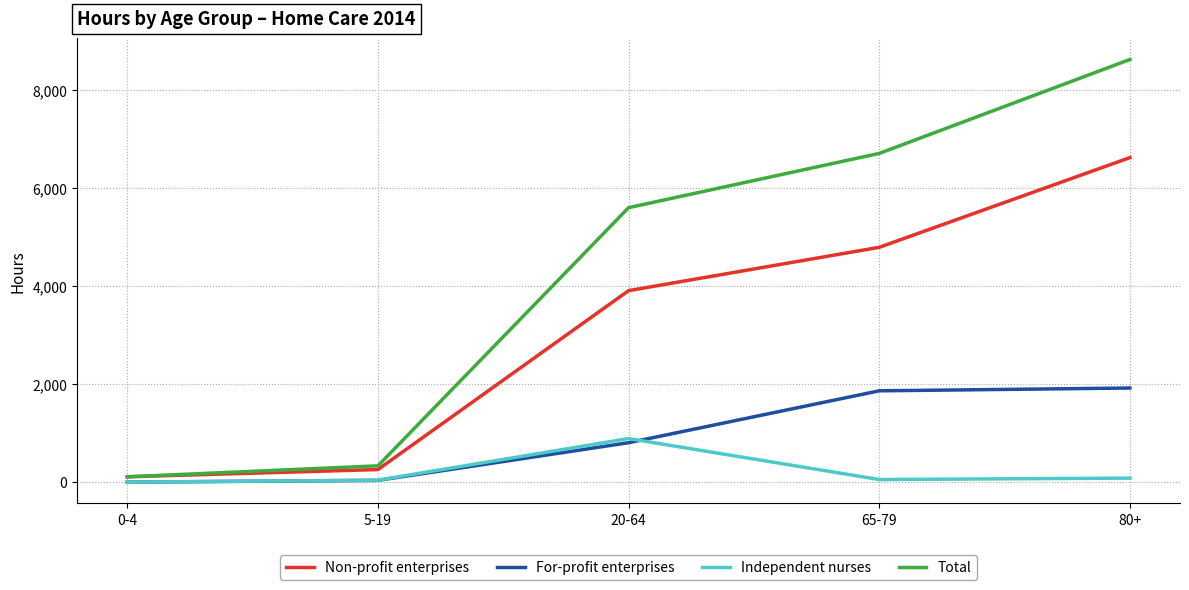

What is the spread (max minus min) of values at 20-64?

4801